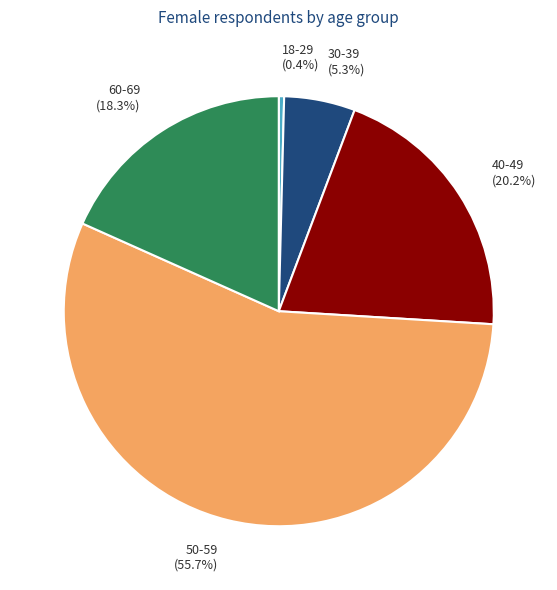

Count the number of slices in the pie.

5